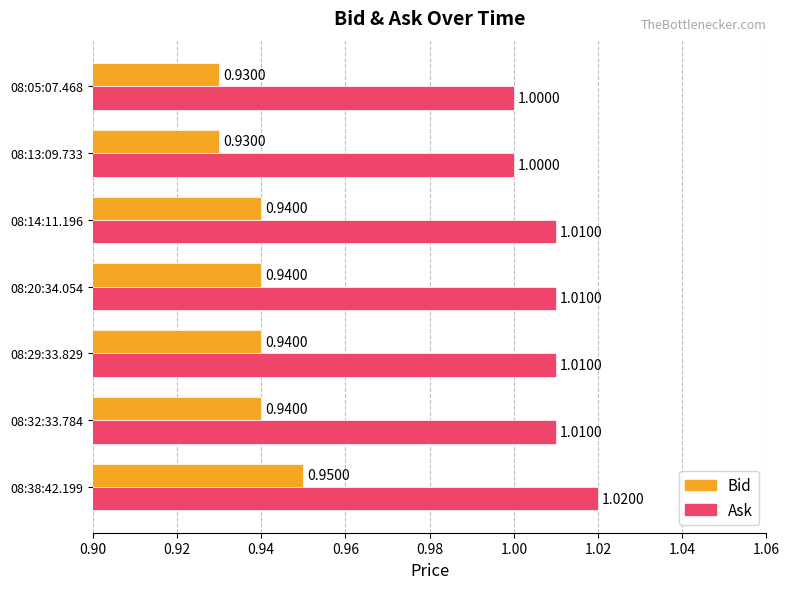

Which series has the largest total across all categories?

Ask